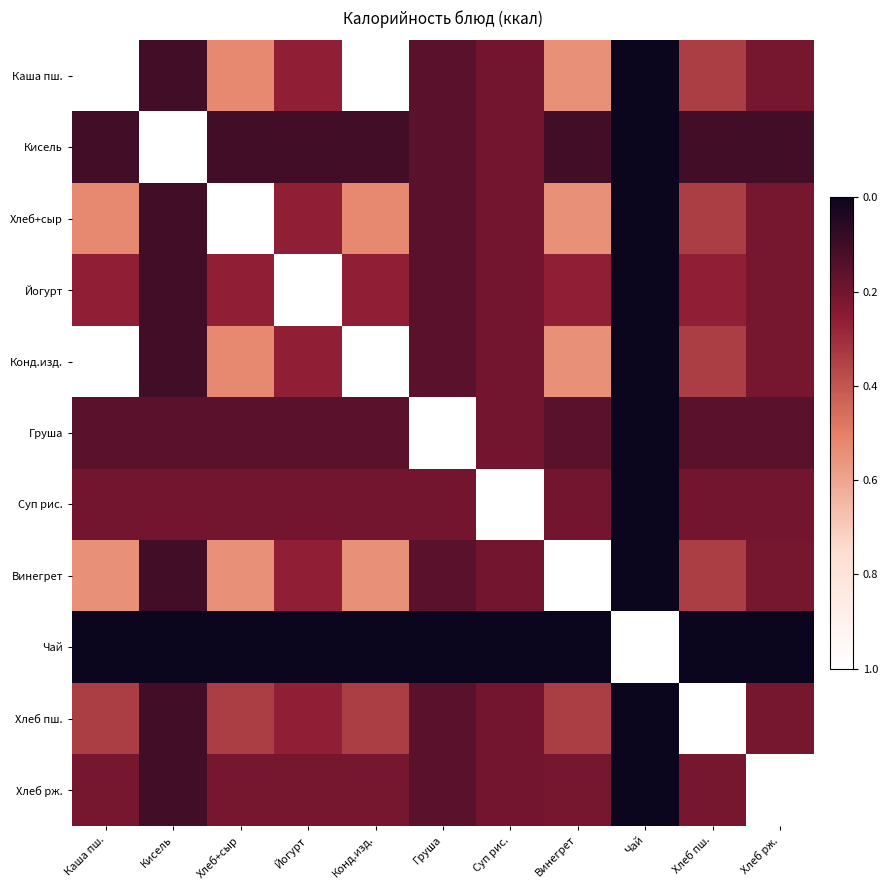

Reading right to left, extract all data points from this chart.

Каша пш.: Хлеб рж.=0.8	Хлеб пш.=0.7	Чай=1.0	Винегрет=0.5	Суп рис.=0.8	Груша=0.8	Конд.изд.=0.0	Йогурт=0.7	Хлеб+сыр=0.5	Кисель=0.9	Каша пш.=0.0
Кисель: Хлеб рж.=0.9	Хлеб пш.=0.9	Чай=1.0	Винегрет=0.9	Суп рис.=0.8	Груша=0.8	Конд.изд.=0.9	Йогурт=0.9	Хлеб+сыр=0.9	Кисель=0.0	Каша пш.=0.9
Хлеб+сыр: Хлеб рж.=0.8	Хлеб пш.=0.7	Чай=1.0	Винегрет=0.5	Суп рис.=0.8	Груша=0.8	Конд.изд.=0.5	Йогурт=0.7	Хлеб+сыр=0.0	Кисель=0.9	Каша пш.=0.5
Йогурт: Хлеб рж.=0.8	Хлеб пш.=0.7	Чай=1.0	Винегрет=0.7	Суп рис.=0.8	Груша=0.8	Конд.изд.=0.7	Йогурт=0.0	Хлеб+сыр=0.7	Кисель=0.9	Каша пш.=0.7
Конд.изд.: Хлеб рж.=0.8	Хлеб пш.=0.7	Чай=1.0	Винегрет=0.5	Суп рис.=0.8	Груша=0.8	Конд.изд.=0.0	Йогурт=0.7	Хлеб+сыр=0.5	Кисель=0.9	Каша пш.=0.0
Груша: Хлеб рж.=0.8	Хлеб пш.=0.8	Чай=1.0	Винегрет=0.8	Суп рис.=0.8	Груша=0.0	Конд.изд.=0.8	Йогурт=0.8	Хлеб+сыр=0.8	Кисель=0.8	Каша пш.=0.8
Суп рис.: Хлеб рж.=0.8	Хлеб пш.=0.8	Чай=1.0	Винегрет=0.8	Суп рис.=0.0	Груша=0.8	Конд.изд.=0.8	Йогурт=0.8	Хлеб+сыр=0.8	Кисель=0.8	Каша пш.=0.8
Винегрет: Хлеб рж.=0.8	Хлеб пш.=0.7	Чай=1.0	Винегрет=0.0	Суп рис.=0.8	Груша=0.8	Конд.изд.=0.5	Йогурт=0.7	Хлеб+сыр=0.5	Кисель=0.9	Каша пш.=0.5
Чай: Хлеб рж.=1.0	Хлеб пш.=1.0	Чай=0.0	Винегрет=1.0	Суп рис.=1.0	Груша=1.0	Конд.изд.=1.0	Йогурт=1.0	Хлеб+сыр=1.0	Кисель=1.0	Каша пш.=1.0
Хлеб пш.: Хлеб рж.=0.8	Хлеб пш.=0.0	Чай=1.0	Винегрет=0.7	Суп рис.=0.8	Груша=0.8	Конд.изд.=0.7	Йогурт=0.7	Хлеб+сыр=0.7	Кисель=0.9	Каша пш.=0.7
Хлеб рж.: Хлеб рж.=0.0	Хлеб пш.=0.8	Чай=1.0	Винегрет=0.8	Суп рис.=0.8	Груша=0.8	Конд.изд.=0.8	Йогурт=0.8	Хлеб+сыр=0.8	Кисель=0.9	Каша пш.=0.8